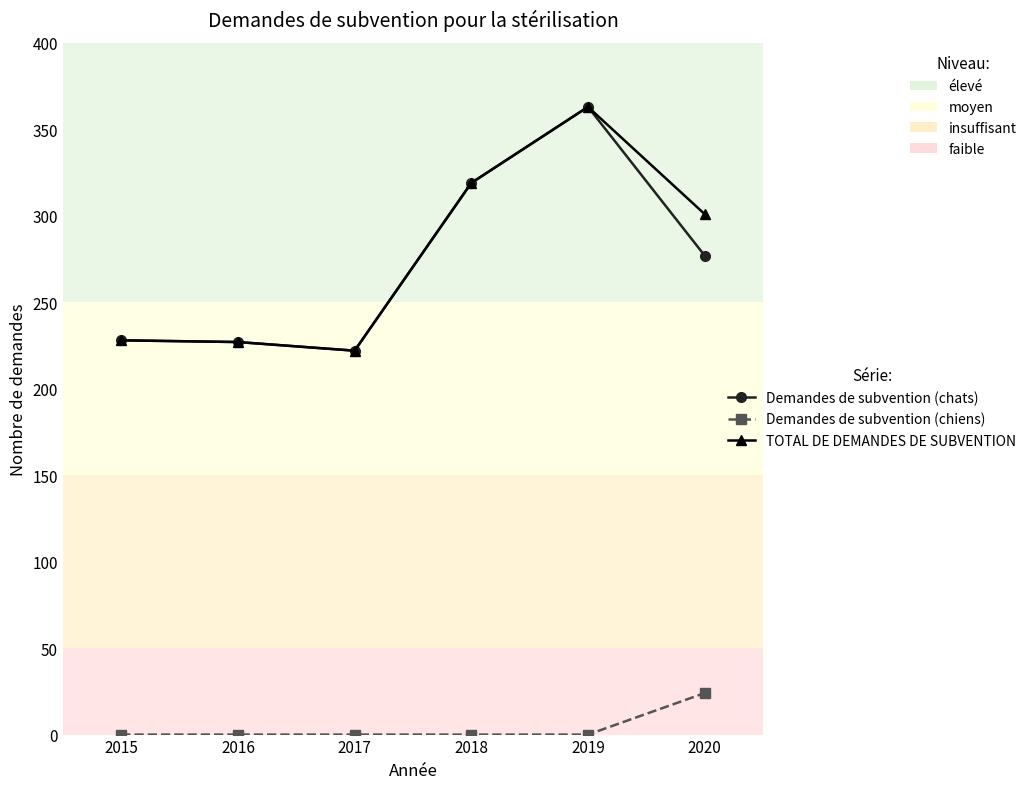

How many interior local valleys does the Demandes de subvention (chats) series have?

1